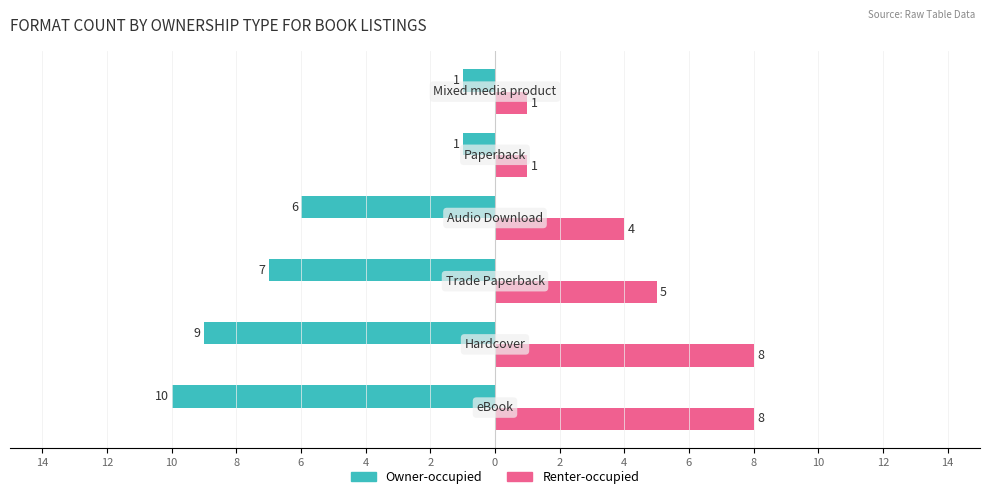

What are all the series names shown in the legend?

Owner-occupied, Renter-occupied